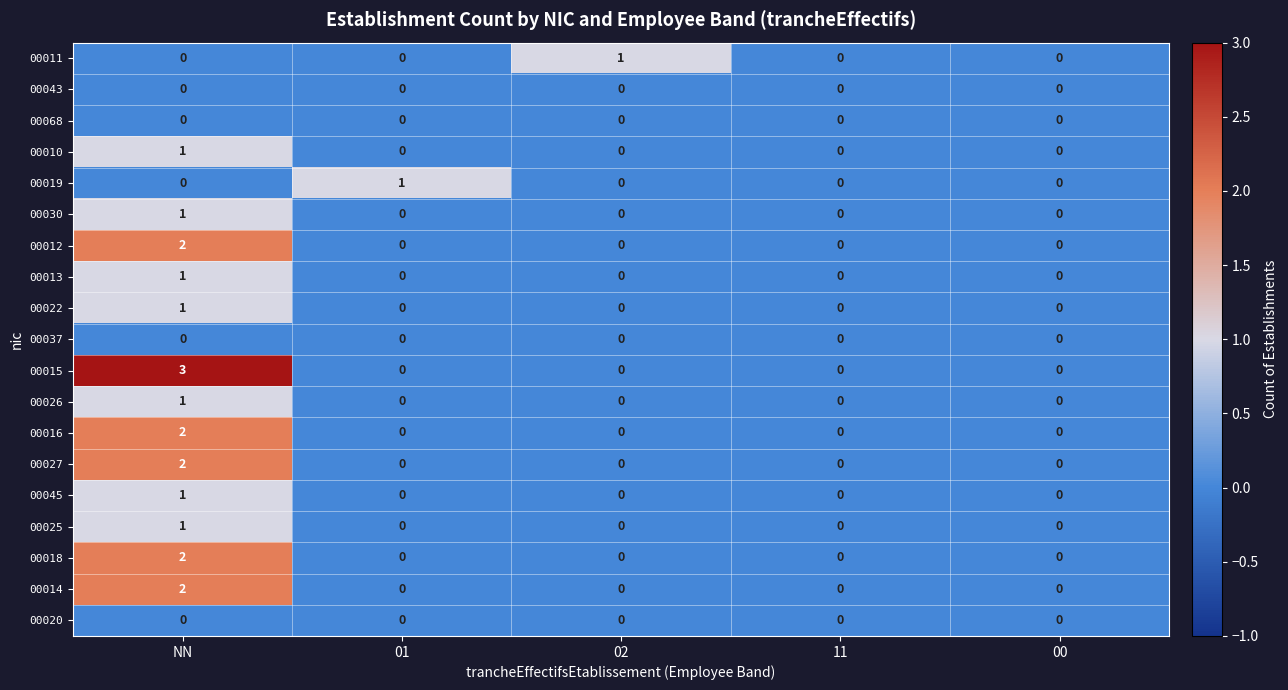

What is the difference between the highest and lowest values at NN?

3